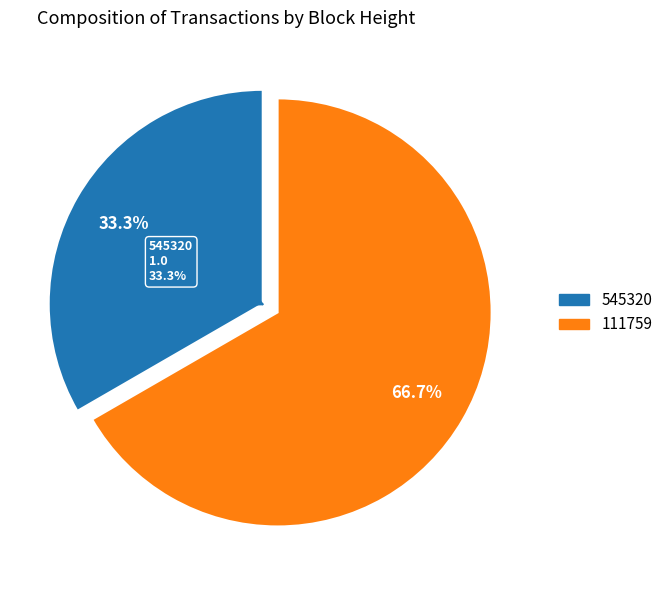

What is the change in value from 545320 to 111759?

+1